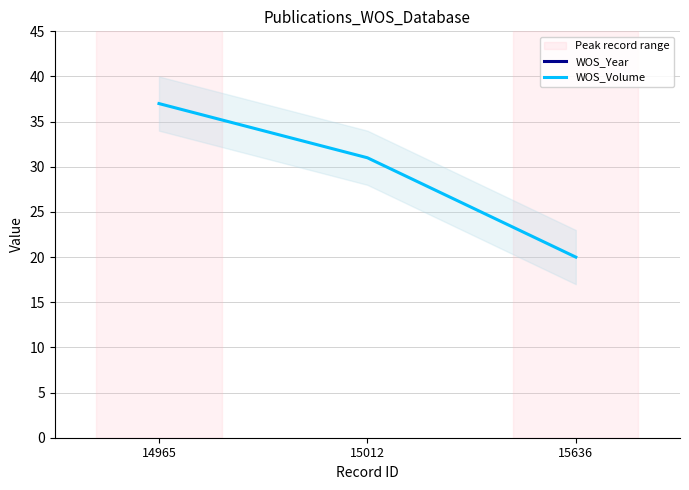

Is it true that WOS_Year equals 653 at 14965?

False